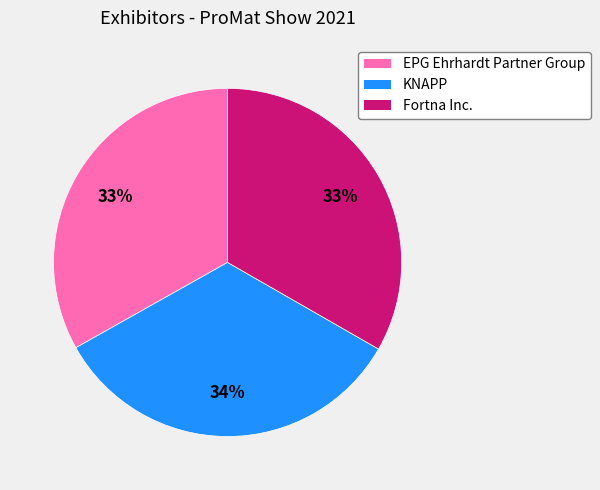

Is it true that EPG Ehrhardt Partner Group is 33% of the pie?

True